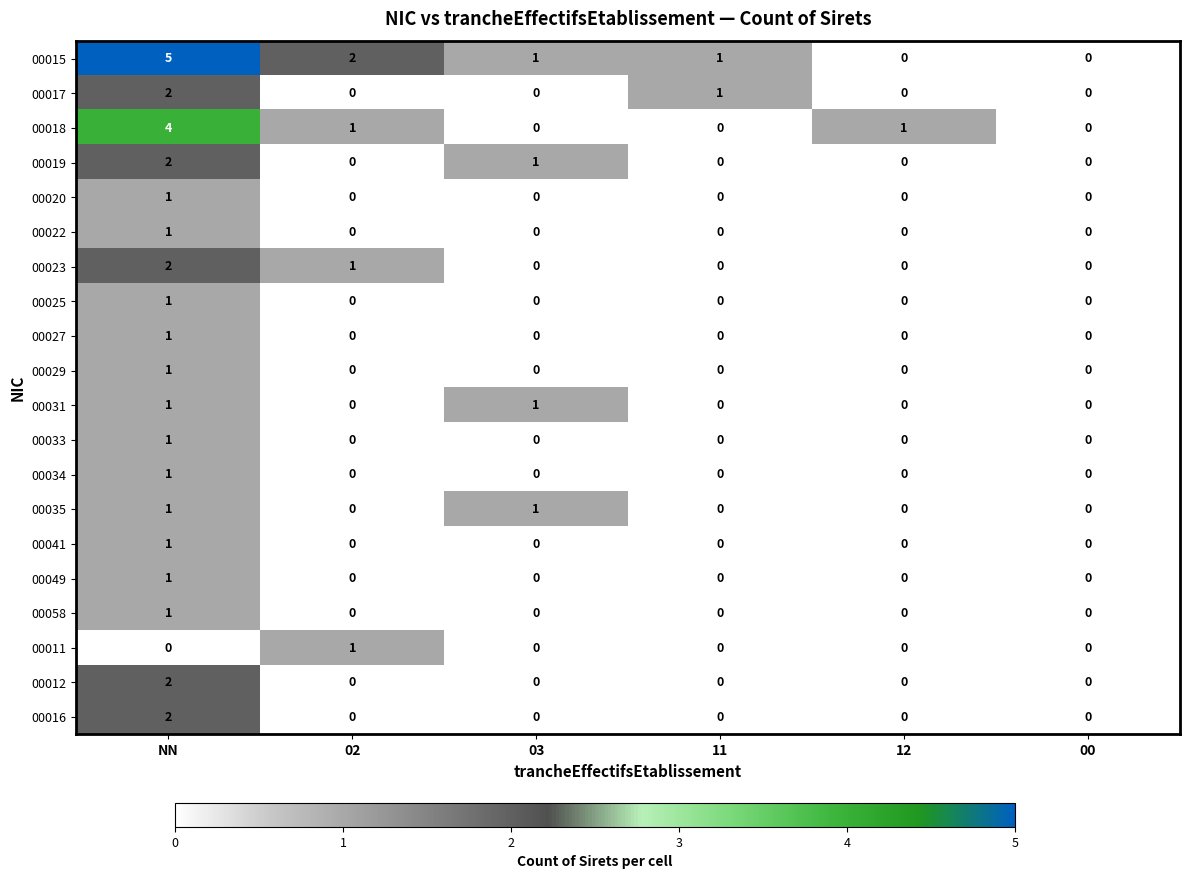

What is the sum of all 00017 values?

3